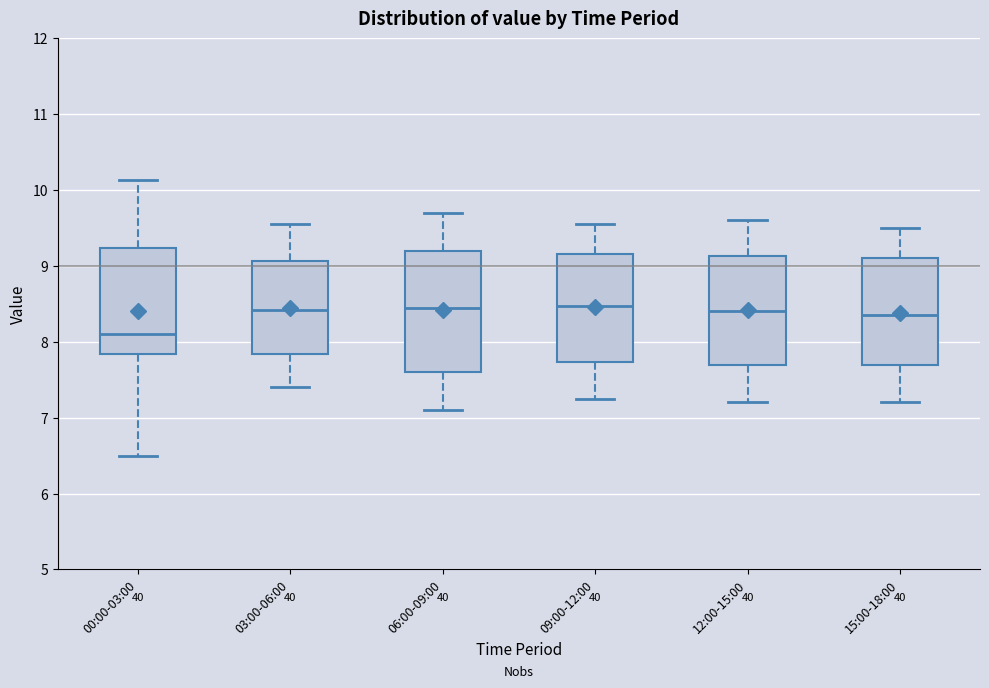

Reading left to right, read every box against the y-axis: the position of its median line, the range the box covers, and the ends of its whiskers. The values are not printed on the chart, so give them approximately, as read against the axis.

00:00-03:00: median 8.1, box 7.8 to 9.2, whiskers 6.5 to 10.1
03:00-06:00: median 8.4, box 7.8 to 9.1, whiskers 7.4 to 9.6
06:00-09:00: median 8.5, box 7.6 to 9.2, whiskers 7.1 to 9.7
09:00-12:00: median 8.5, box 7.7 to 9.2, whiskers 7.3 to 9.6
12:00-15:00: median 8.4, box 7.7 to 9.1, whiskers 7.2 to 9.6
15:00-18:00: median 8.4, box 7.7 to 9.1, whiskers 7.2 to 9.5